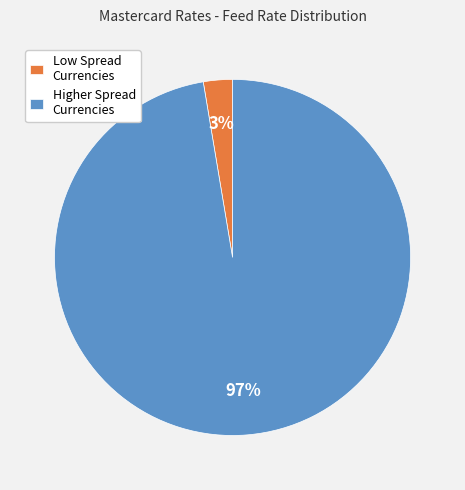

Which slice is the smallest?

Low Spread Currencies